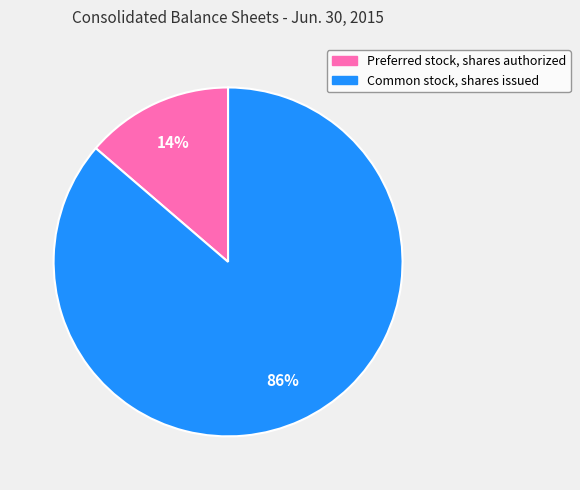

To the nearest percent, what is the combined percentage of Common stock, shares issued and Preferred stock, shares authorized?

100%